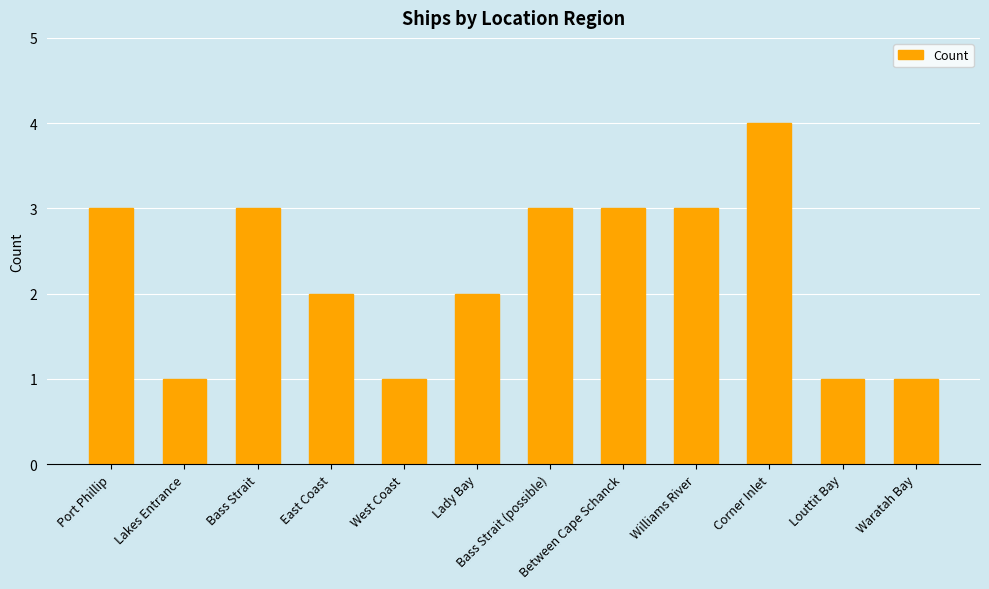

Does the chart contain any negative values?

No